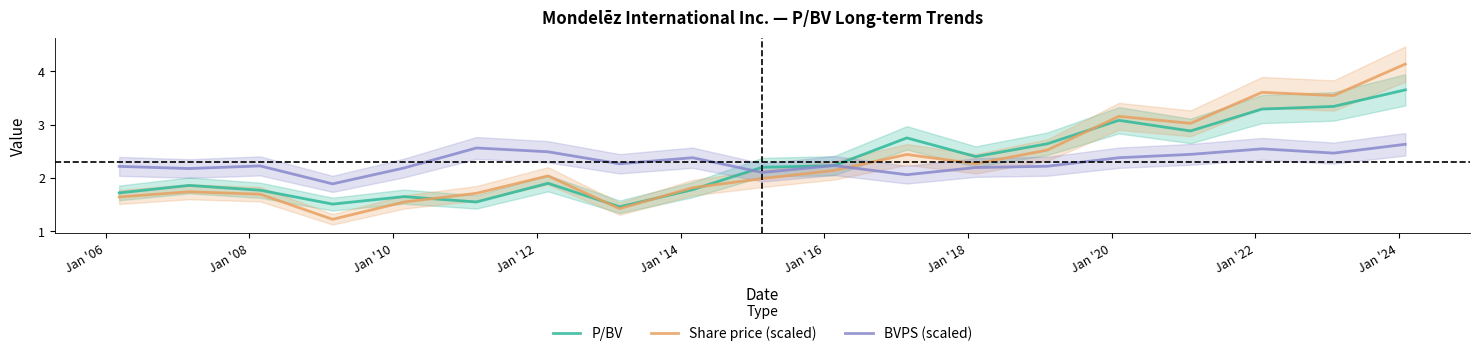

True or false: BVPS (scaled) and Share price (scaled) intersect in this chart.

True